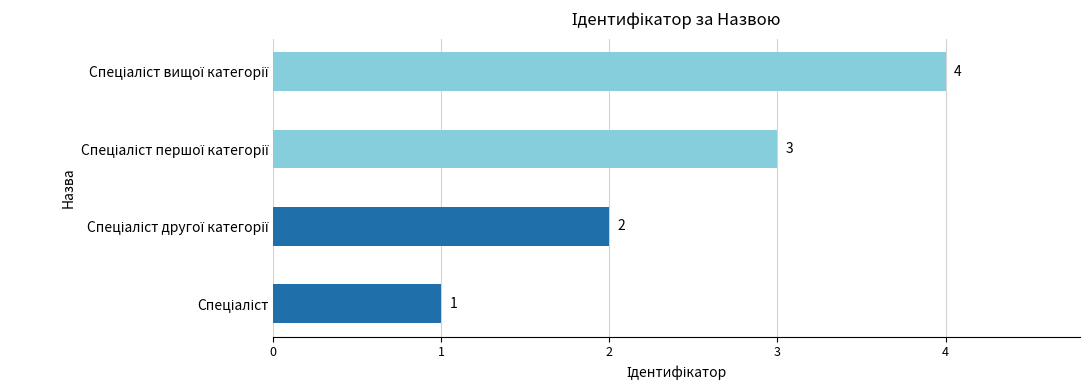

What is the sum of all values?

10